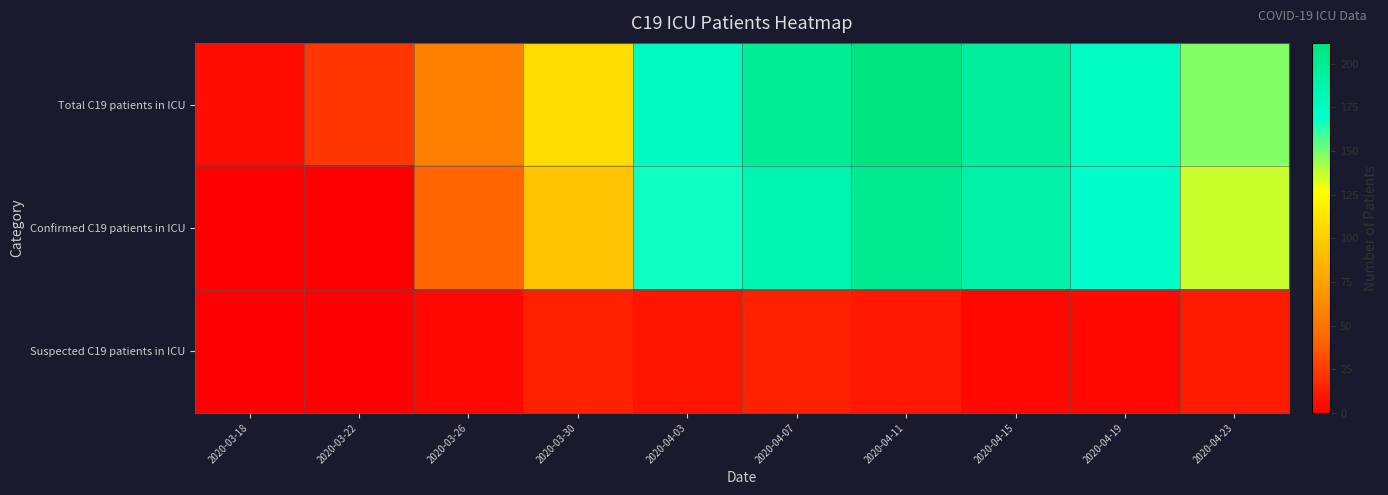

At how many categories does at least one series exceed 44?

8